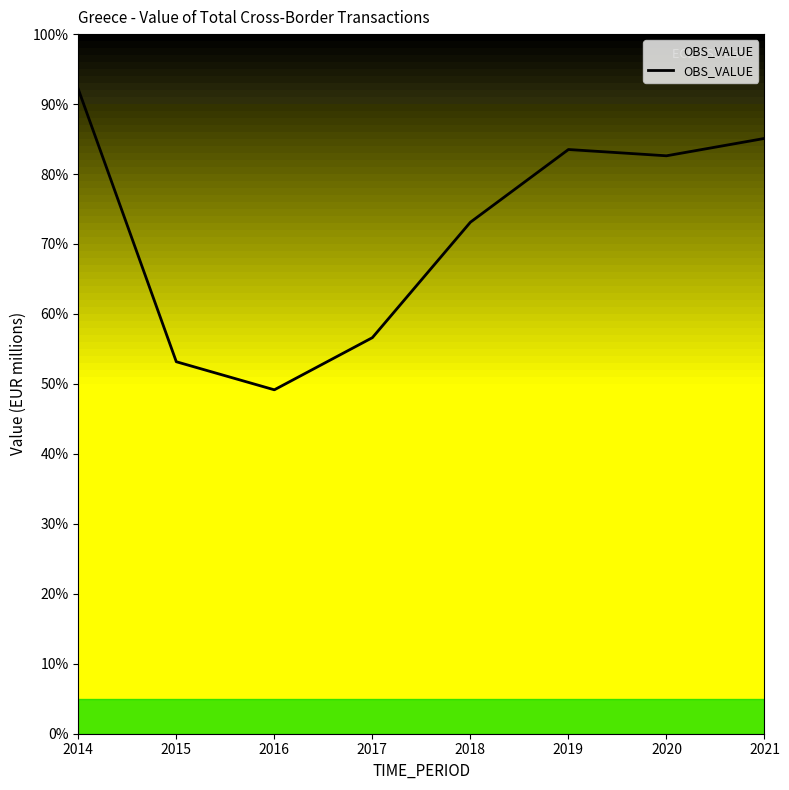

At which label does the data first exceed 140433?

2014